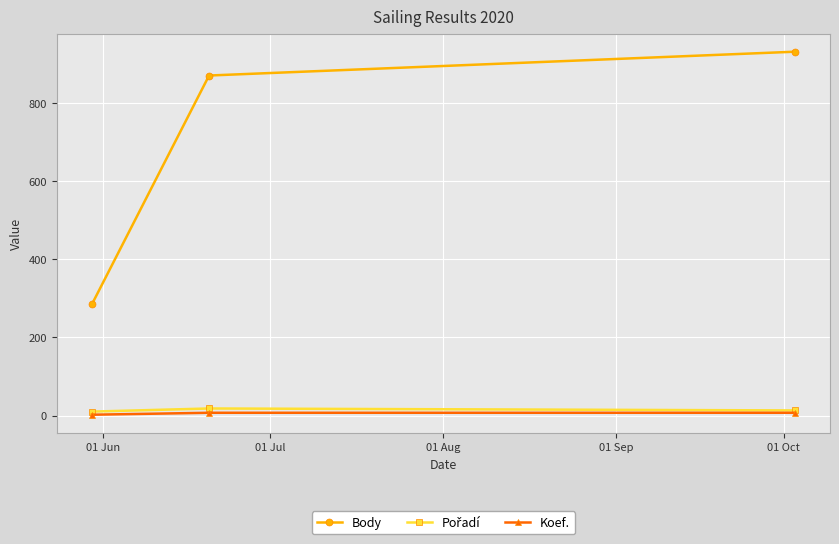

What is the sum of all Koef. values?

16